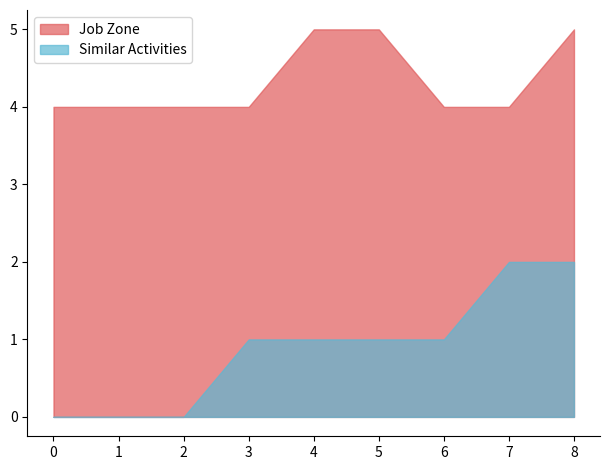

What is the highest value of the Job Zone series?

5